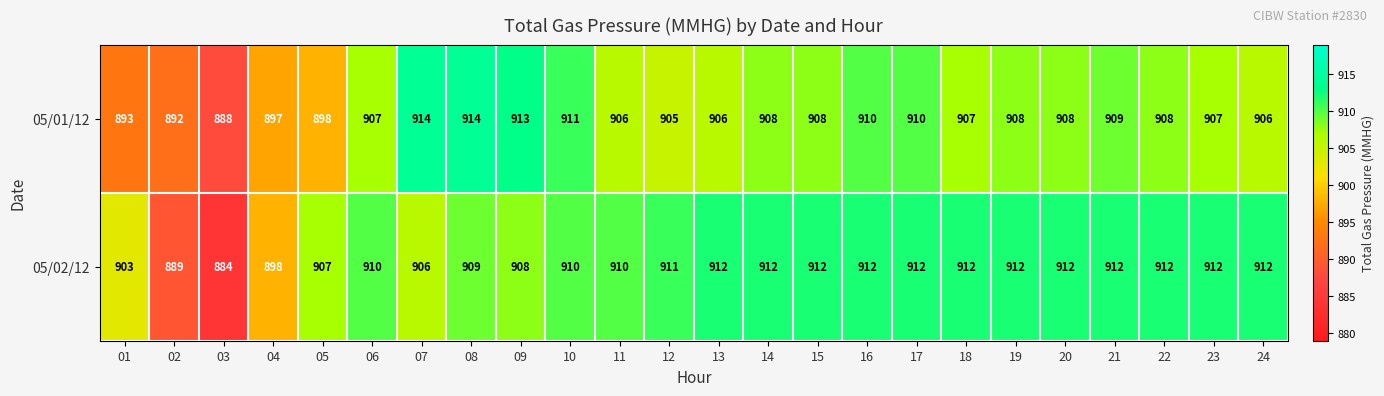

What is the sum of the 05/02/12 values at 13 and 11?

1822